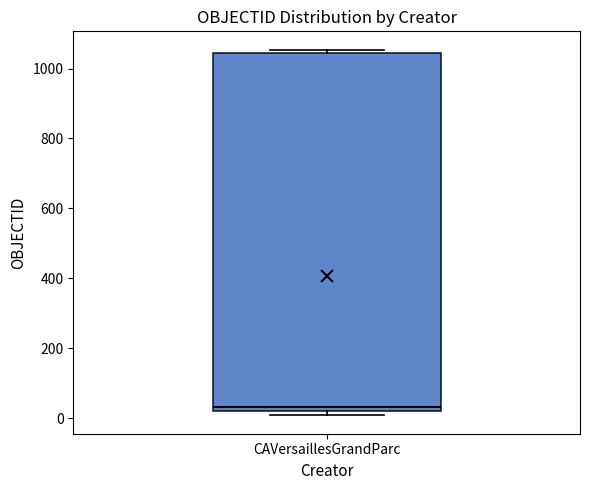

Transcribe this box plot: give where the median line is, the range the box spans, and where the two whiskers end, as read against the y-axis. The values are not printed on the chart, so give them approximately, as read against the axis.

median 40, box 20 to 1040, whiskers 0 to 1060